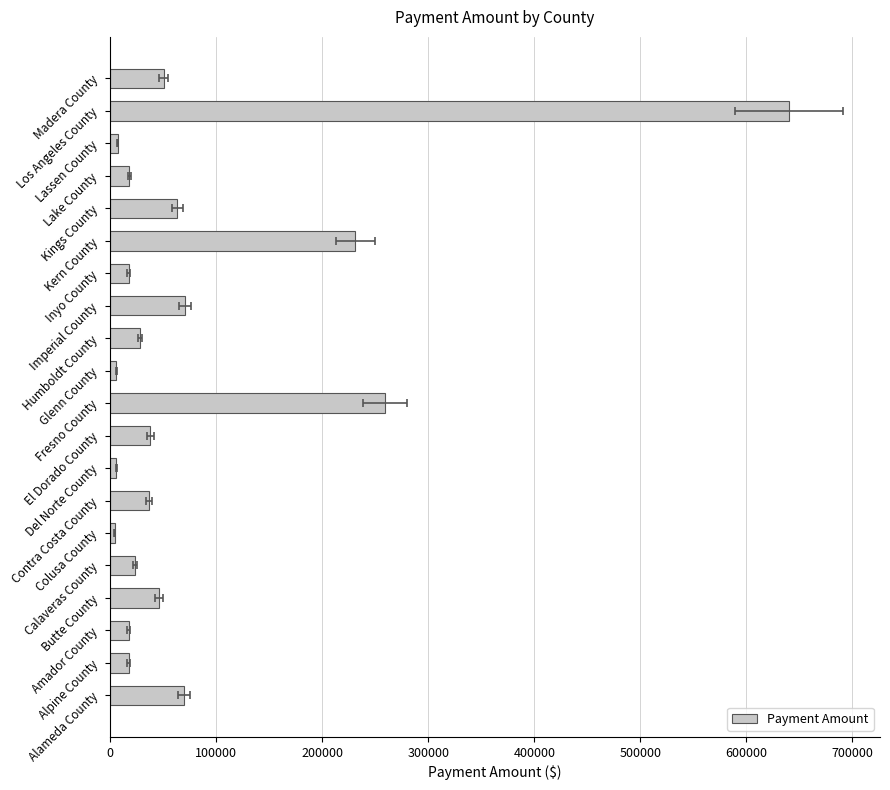

Reading right to left, transcribe all the data shown in this chart.

50543.0	640164.8	7353.5	18373.9	63389.6	231212.9	17603.2	70975.0	28373.3	5926.2	259550.7	38161.2	6029.1	36622.6	4515.6	23468.2	46368.8	17603.2	17603.2	69750.6